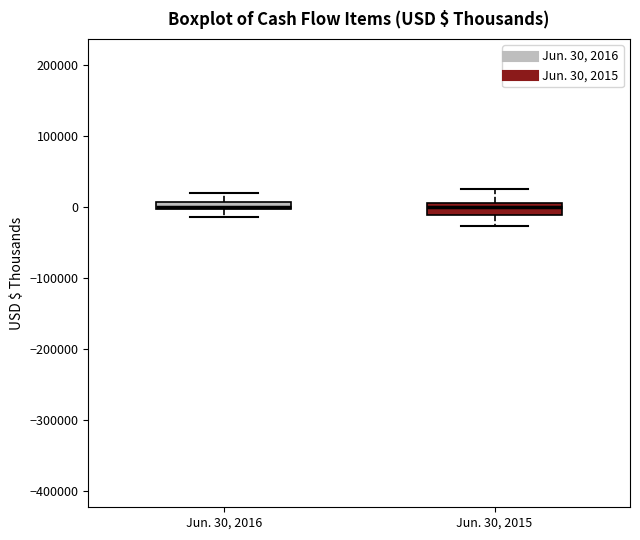

Where is the lower edge of the box for Jun. 30, 2016 on the y-axis? The values are not printed on the chart, so give them approximately, as read against the axis.

0